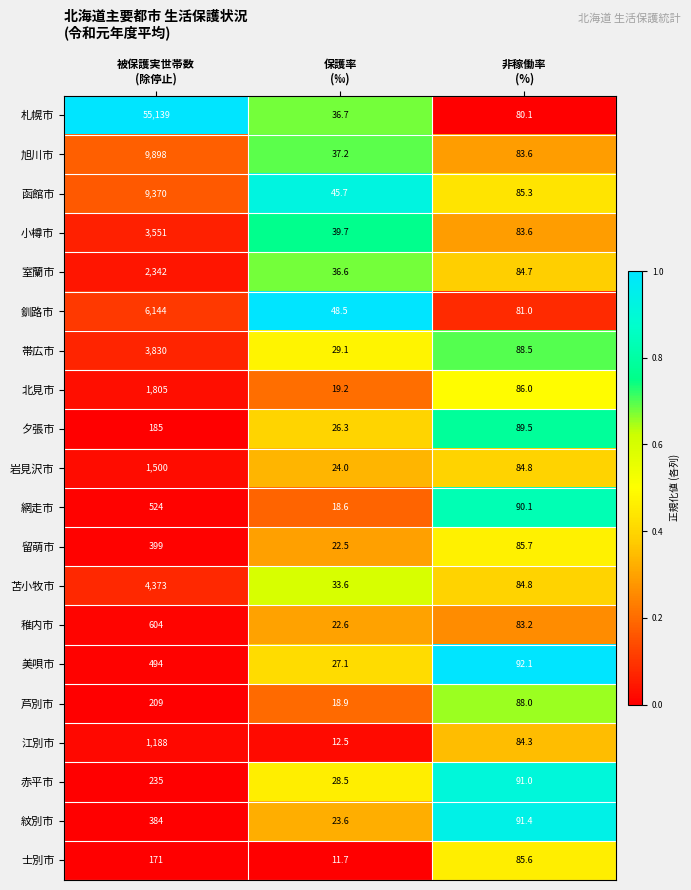

What is the greatest value displayed?

55139.0